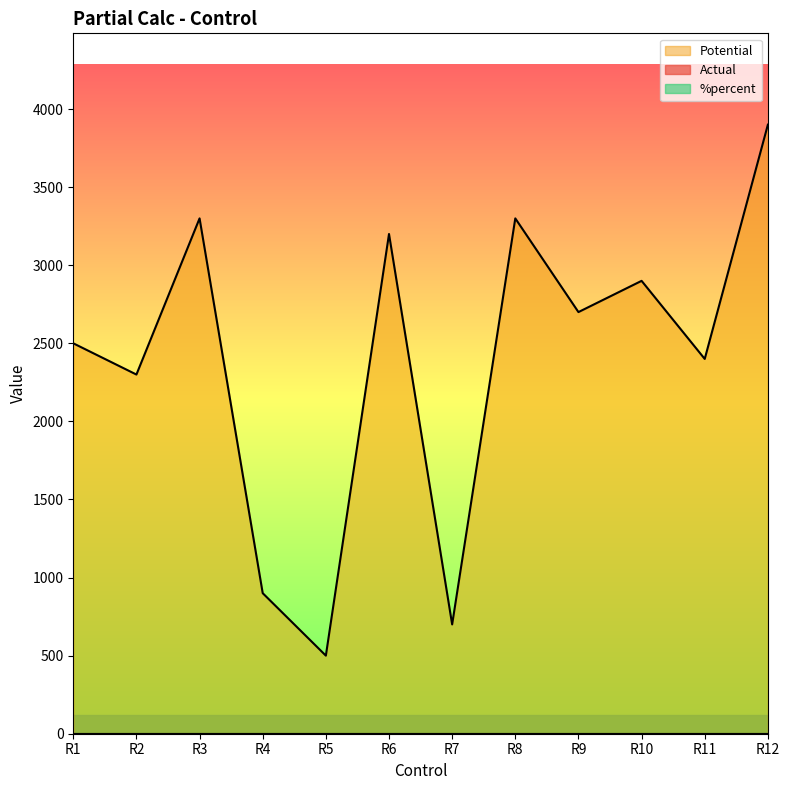

Which series has the largest range (max minus min)?

Potential